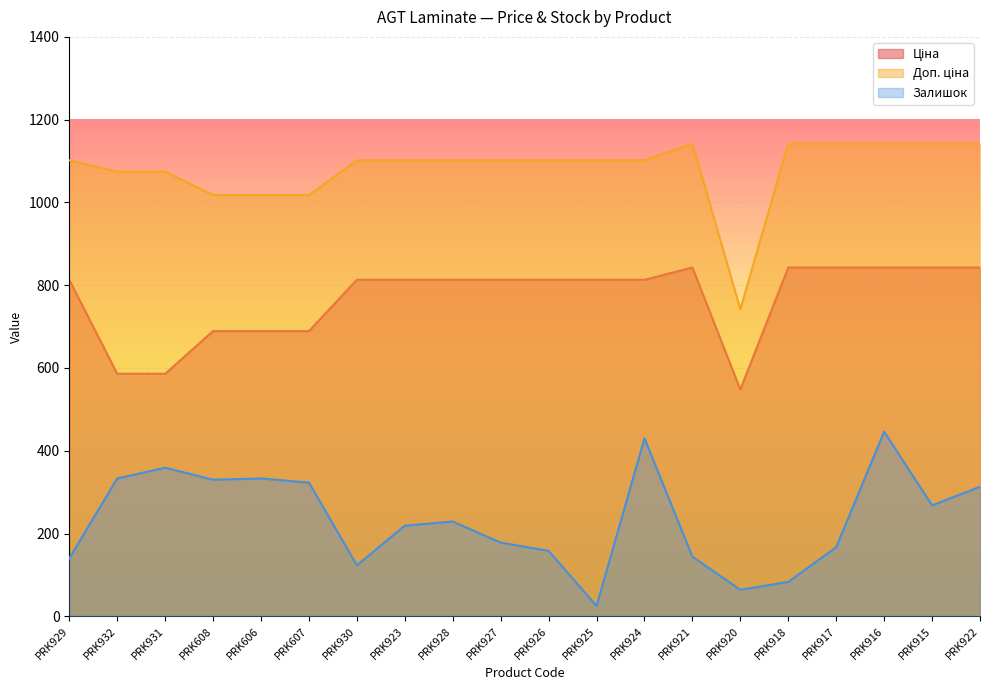

What is the total value across all series at PRK927?

2092.8